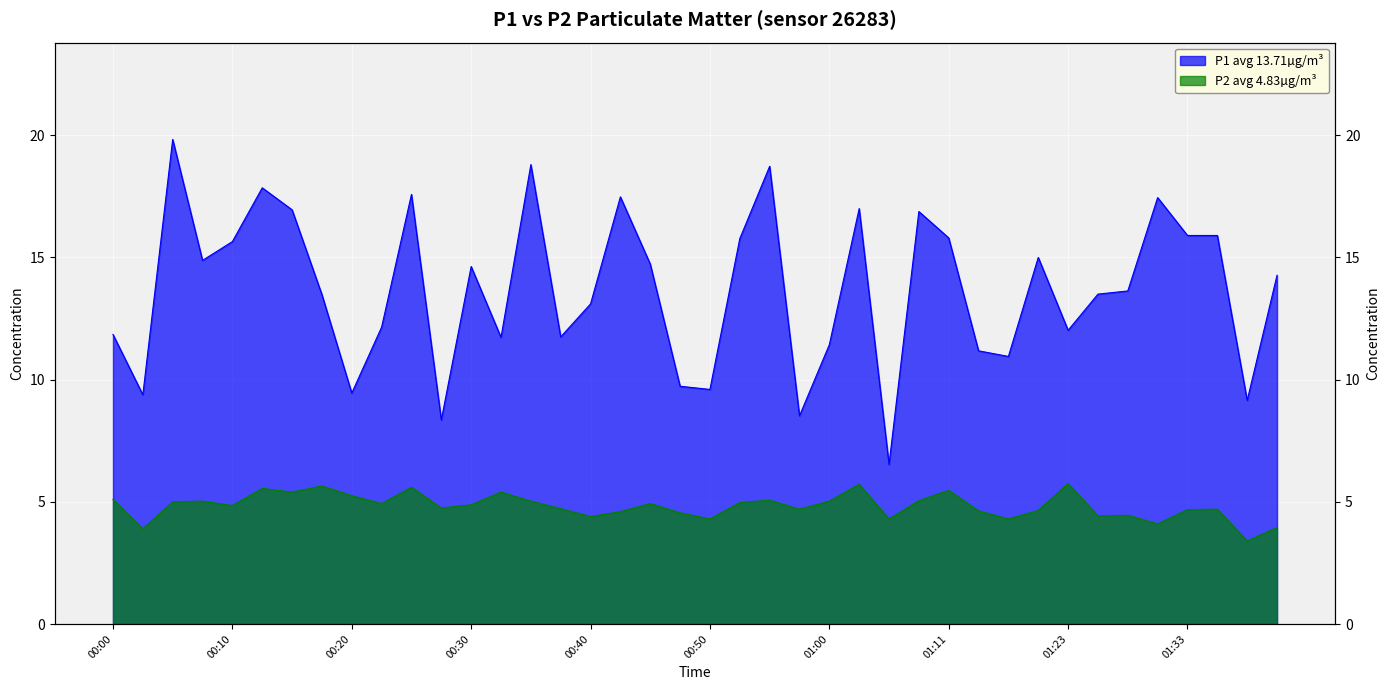

What is the difference between the maximum and second lowest values in the P1 series?

11.5